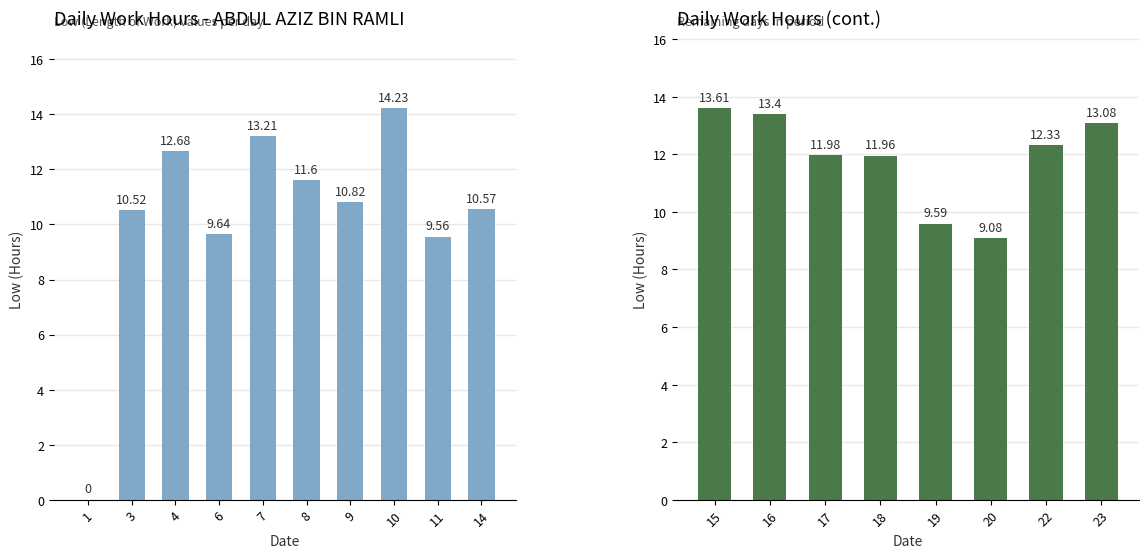

Reading left to right, extract all data points from this chart.

1=0.0	3=10.5	4=12.7	6=9.6	7=13.2	8=11.6	9=10.8	10=14.2	11=9.6	14=10.6	15=13.6	16=13.4	17=12.0	18=12.0	19=9.6	20=9.1	22=12.3	23=13.1